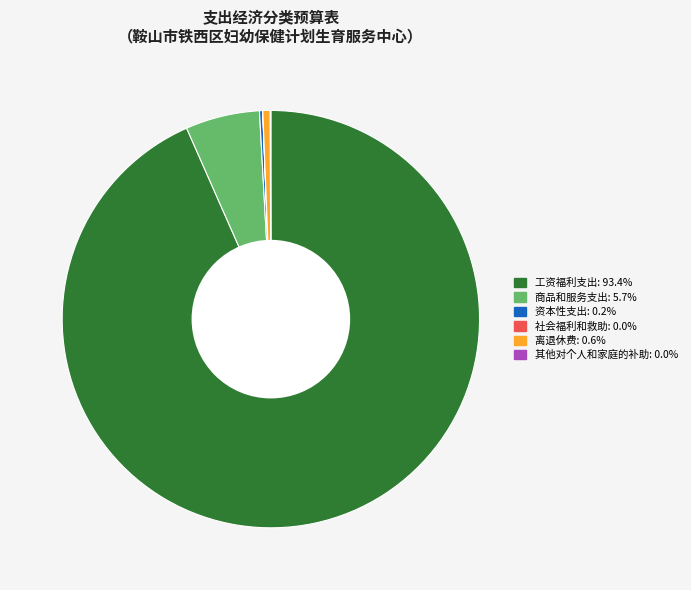

Which category accounts for the majority?

工资福利支出